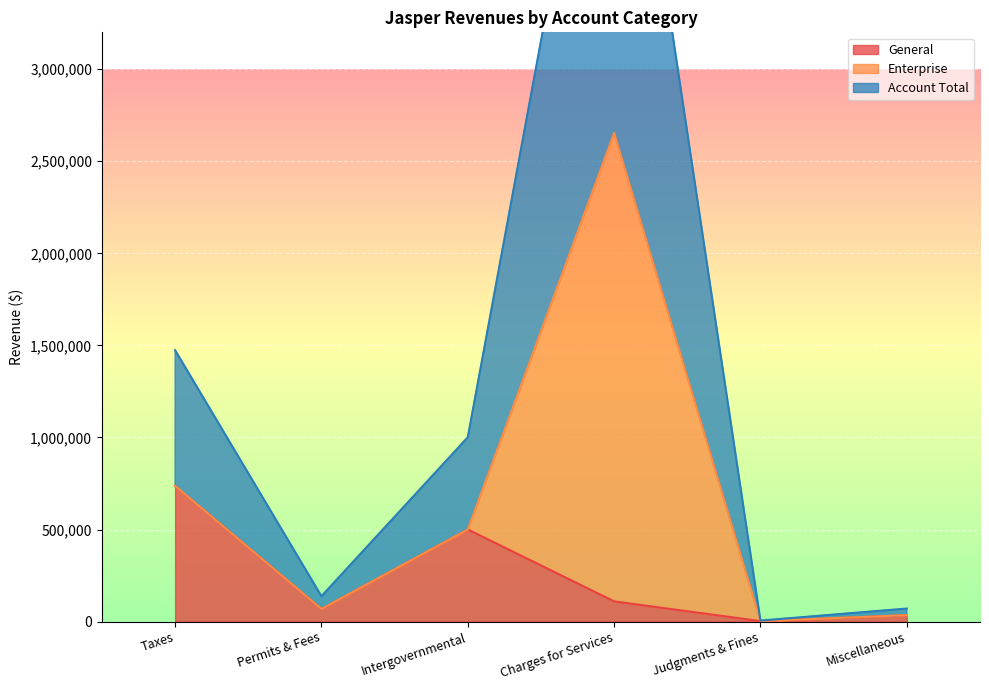

How many data points in General are less than 109980?

3